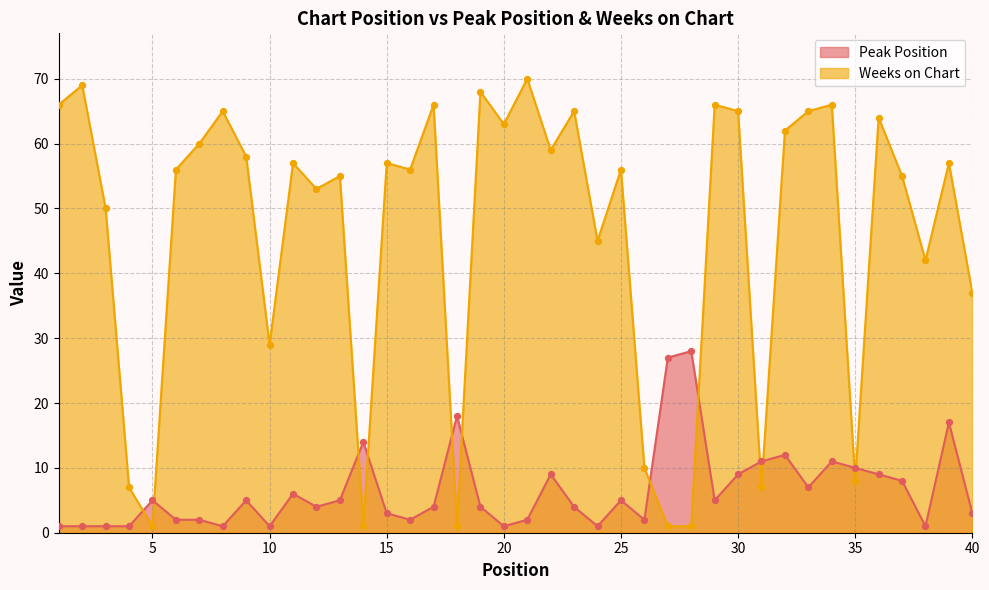

Is the value of Weeks on Chart at 32 greater than the value of Peak Position at 14?

Yes